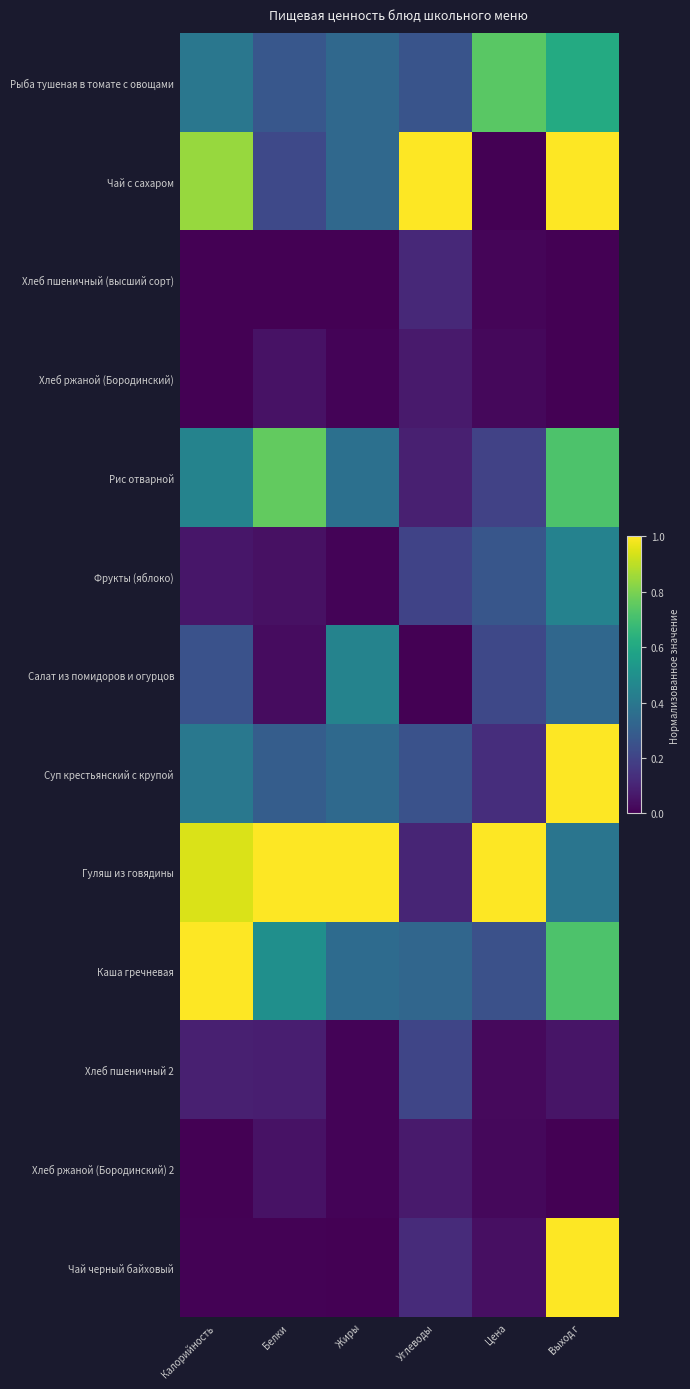

Reading left to right, extract all data points from this chart.

Рыба тушеная в томате с овощами: Калорийность=0.4	Белки=0.3	Жиры=0.3	Углеводы=0.3	Цена=0.7	Выход г=0.6
Чай с сахаром: Калорийность=0.8	Белки=0.2	Жиры=0.3	Углеводы=1.0	Цена=0.0	Выход г=1.0
Хлеб пшеничный (высший сорт): Калорийность=0.0	Белки=0.0	Жиры=0.0	Углеводы=0.1	Цена=0.0	Выход г=0.0
Хлеб ржаной (Бородинский): Калорийность=0.0	Белки=0.0	Жиры=0.0	Углеводы=0.1	Цена=0.0	Выход г=0.0
Рис отварной: Калорийность=0.4	Белки=0.8	Жиры=0.4	Углеводы=0.1	Цена=0.2	Выход г=0.7
Фрукты (яблоко): Калорийность=0.1	Белки=0.0	Жиры=0.0	Углеводы=0.2	Цена=0.3	Выход г=0.4
Салат из помидоров и огурцов: Калорийность=0.3	Белки=0.0	Жиры=0.4	Углеводы=0.0	Цена=0.2	Выход г=0.3
Суп крестьянский с крупой: Калорийность=0.4	Белки=0.3	Жиры=0.3	Углеводы=0.3	Цена=0.1	Выход г=1.0
Гуляш из говядины: Калорийность=0.9	Белки=1.0	Жиры=1.0	Углеводы=0.1	Цена=1.0	Выход г=0.4
Каша гречневая: Калорийность=1.0	Белки=0.5	Жиры=0.4	Углеводы=0.3	Цена=0.2	Выход г=0.7
Хлеб пшеничный 2: Калорийность=0.1	Белки=0.1	Жиры=0.0	Углеводы=0.2	Цена=0.0	Выход г=0.1
Хлеб ржаной (Бородинский) 2: Калорийность=0.0	Белки=0.0	Жиры=0.0	Углеводы=0.1	Цена=0.0	Выход г=0.0
Чай черный байховый: Калорийность=0.0	Белки=0.0	Жиры=0.0	Углеводы=0.1	Цена=0.0	Выход г=1.0